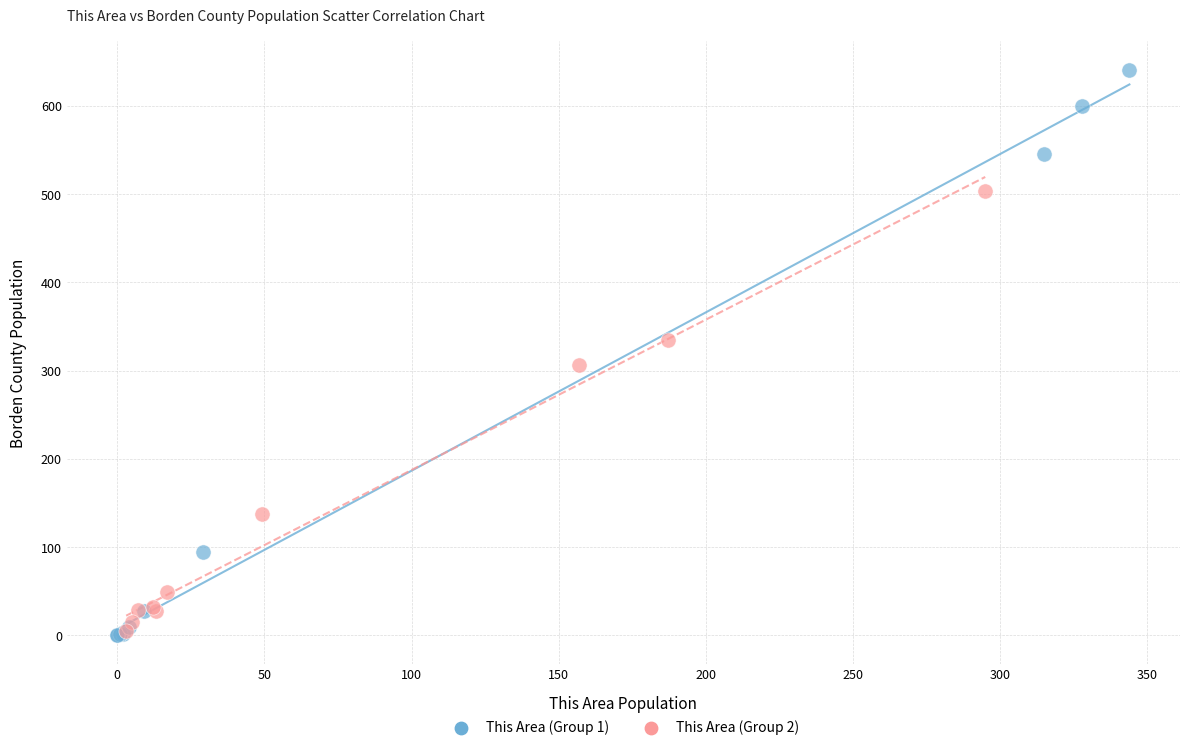

Which series contains the highest Y value?

This Area (Group 1)